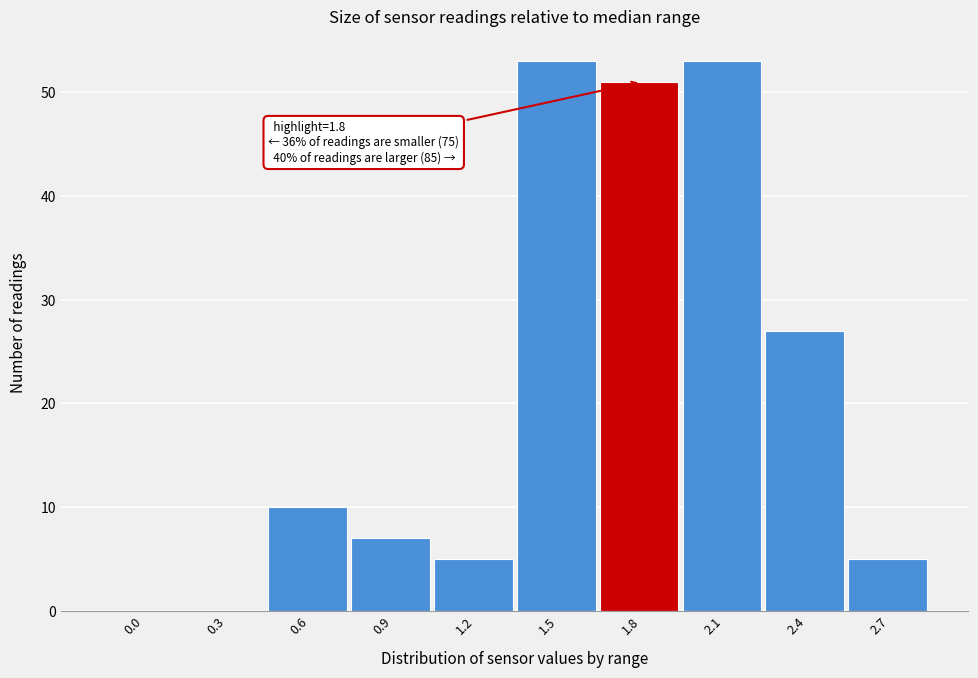

Reading left to right, list all the values displayed in this chart.

0.0=0	0.3=0	0.6=10	0.9=7	1.2=5	1.5=53	1.8=51	2.1=53	2.4=27	2.7=5